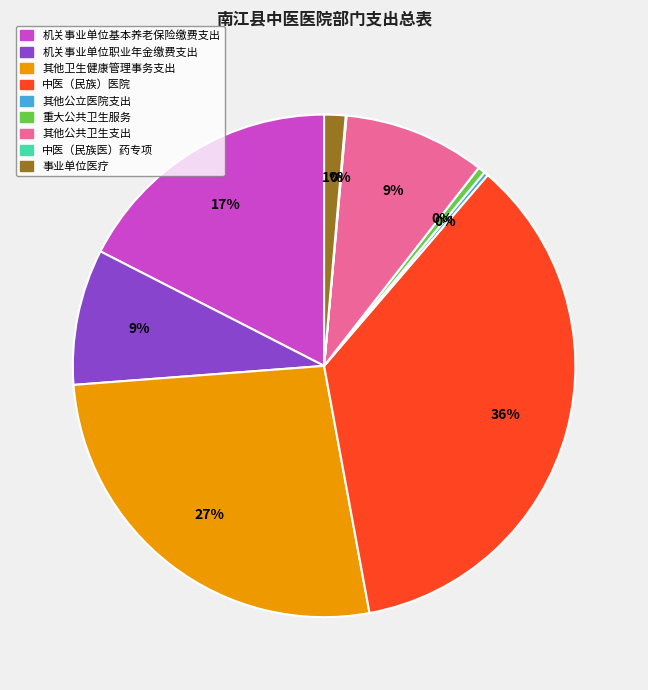

Which slice is the largest?

中医（民族）医院